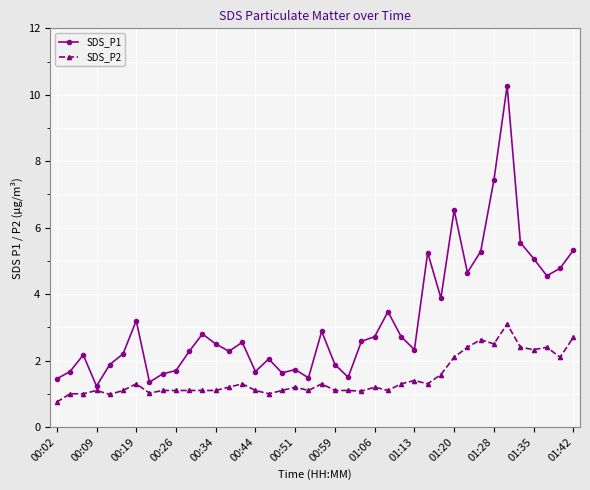

What is the value of the SDS_P1 point at the 6th from the left?

2.2